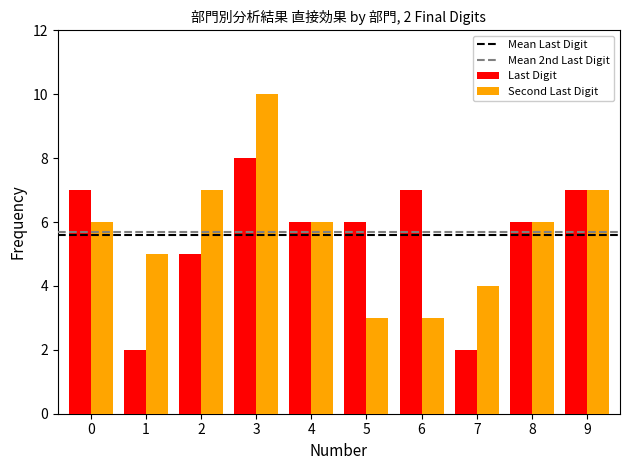

Which category has the highest value in the Second Last Digit series?

3